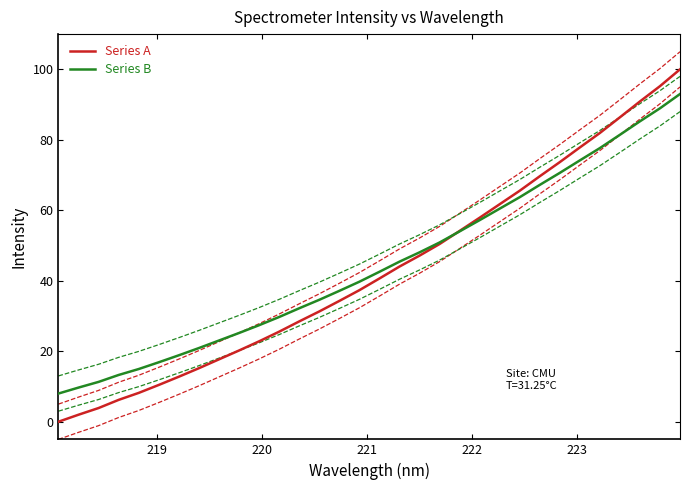

Rank the series by their maximum value, from lowest to highest.

Series B, Series A